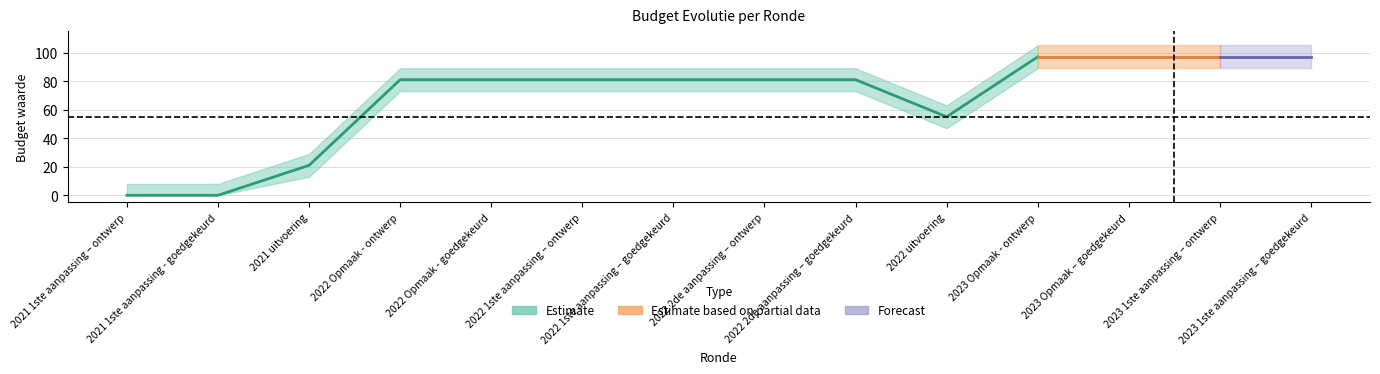

What is the label of the 12th point from the left?

2023 Opmaak – goedgekeurd